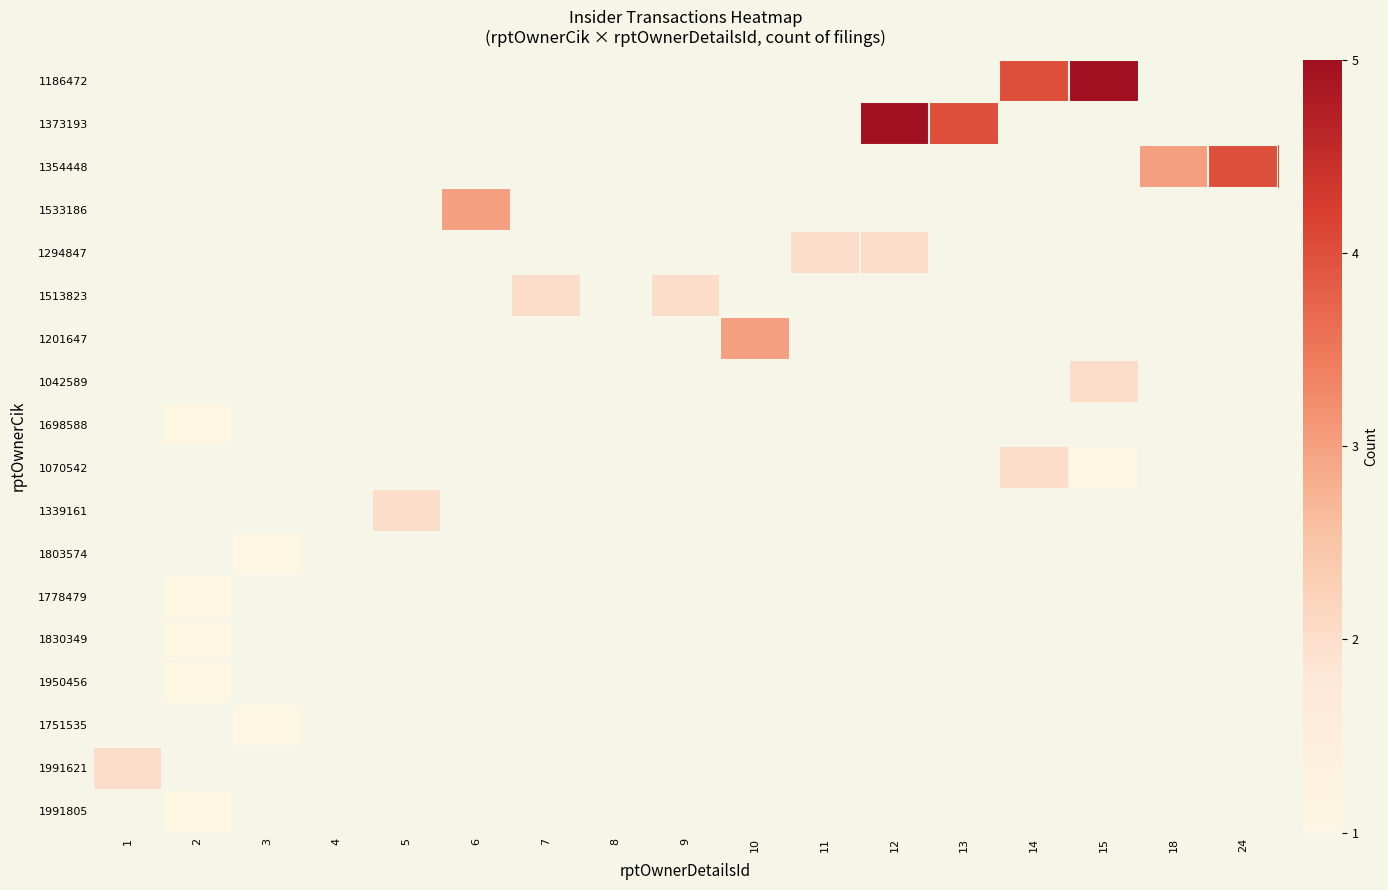

At 6, list the series in order from smallest to largest.

1186472, 1373193, 1354448, 1533186, 1294847, 1513823, 1201647, 1042589, 1698588, 1070542, 1339161, 1803574, 1778479, 1830349, 1950456, 1751535, 1991621, 1991805